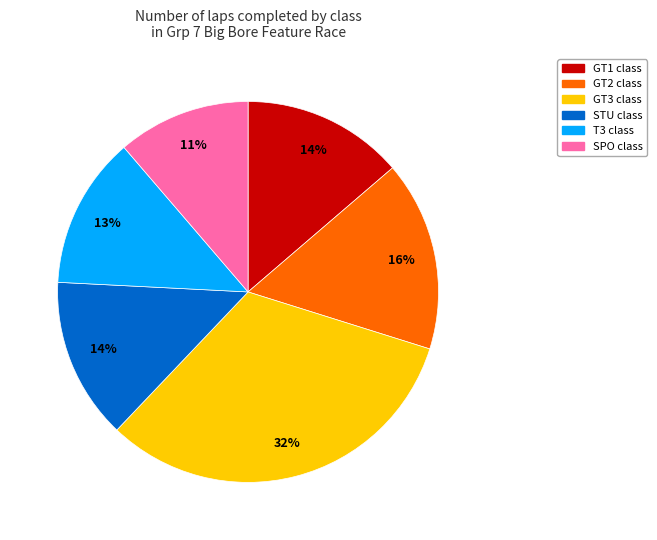

Is there any slice that represents more than half of the pie?

No